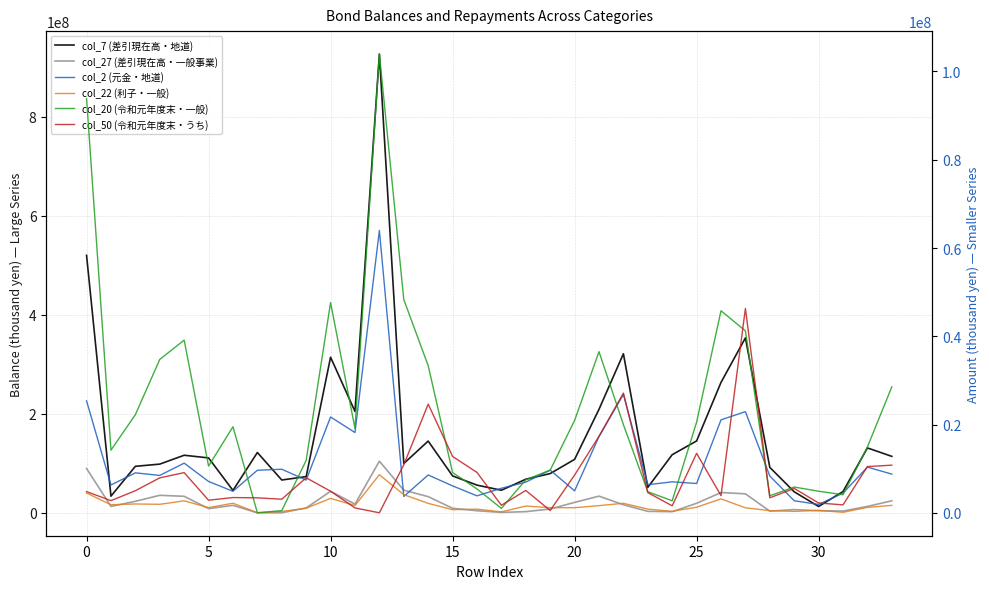

What is the lowest value of the col_7 (差引現在高・地道) series?

12754869